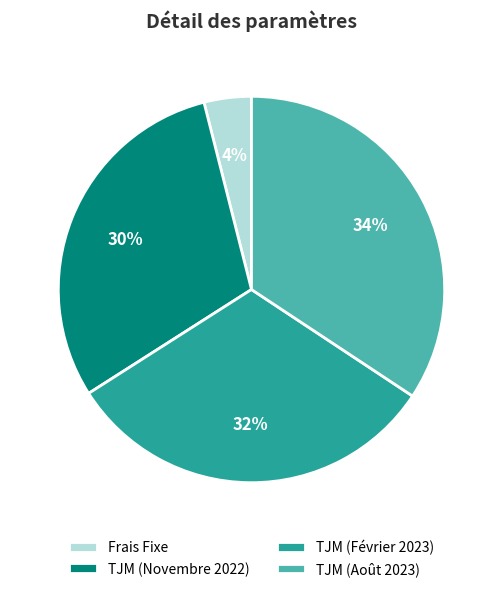

Is it true that TJM (Novembre 2022) is 30% of the pie?

True